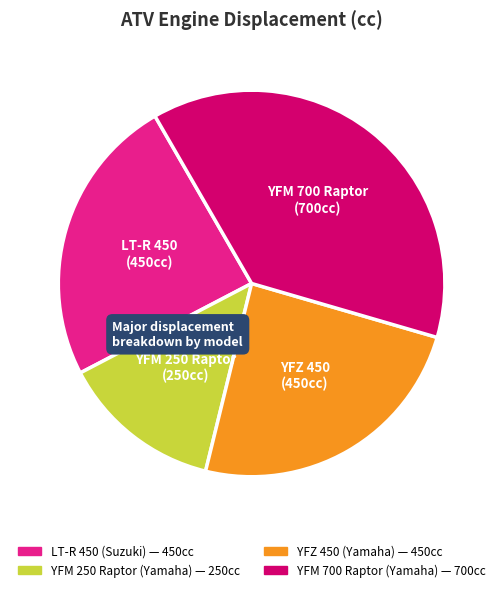

Is there any slice that represents more than half of the pie?

No